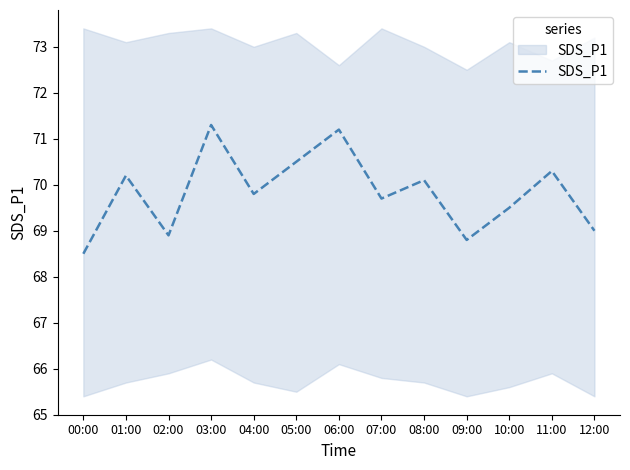

Reading left to right, list all the values displayed in this chart.

00:00=68.5	01:00=70.2	02:00=68.9	03:00=71.3	04:00=69.8	05:00=70.5	06:00=71.2	07:00=69.7	08:00=70.1	09:00=68.8	10:00=69.5	11:00=70.3	12:00=69.0